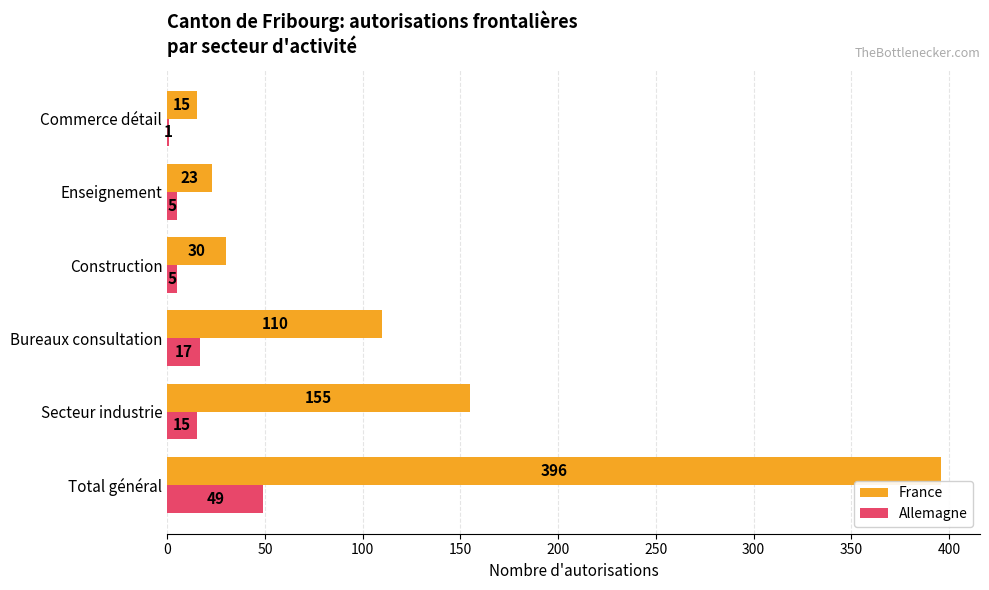

The value of Allemagne at Secteur industrie is 15. True or false?

True